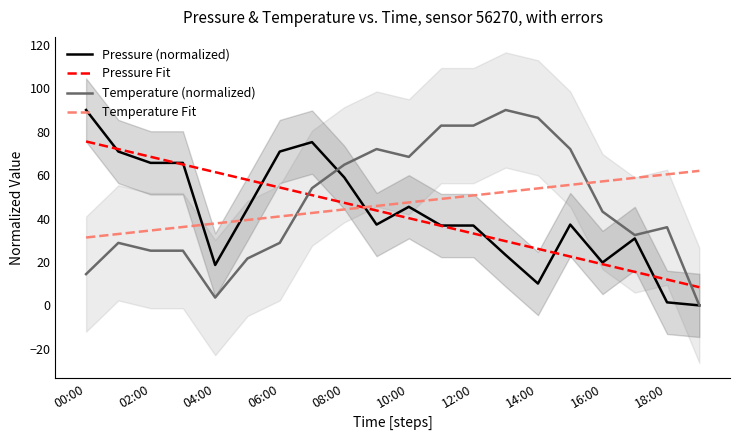

Is it true that Temperature (normalized) equals 36.0 at 18:00?

True